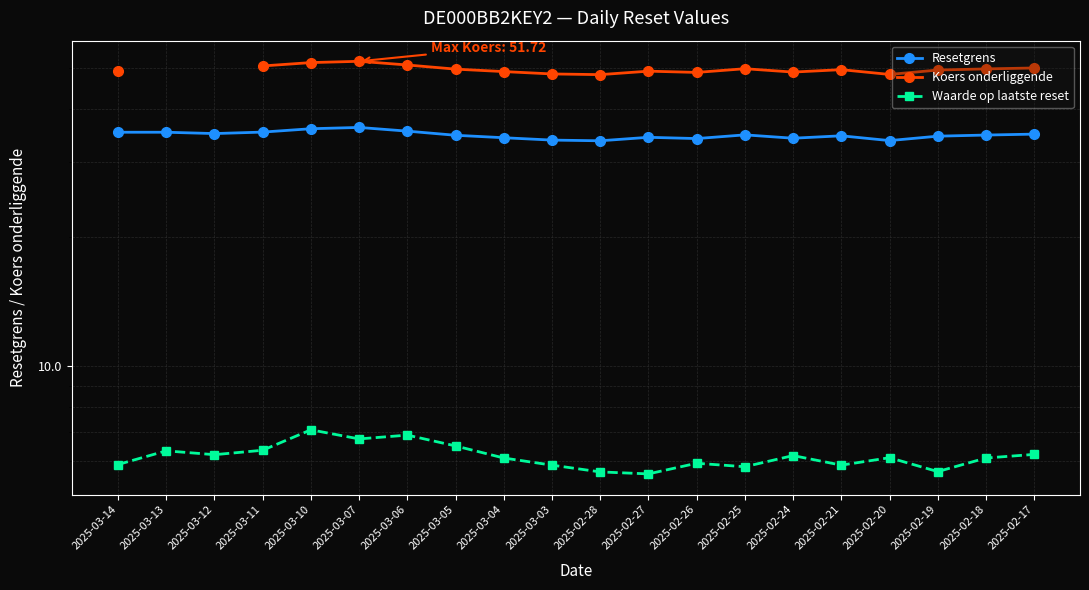

How many lines are shown in the chart?

3